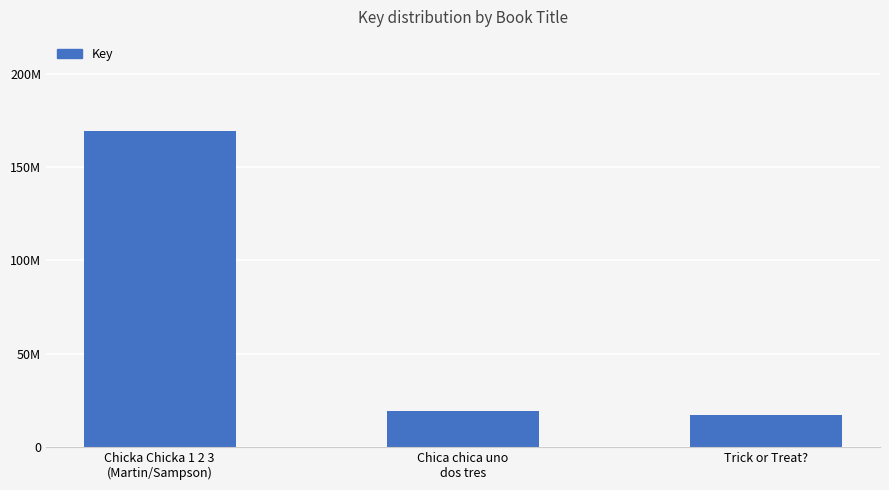

Read the value at Chicka Chicka 1 2 3
(Martin/Sampson), to the nearest 100.

169475400